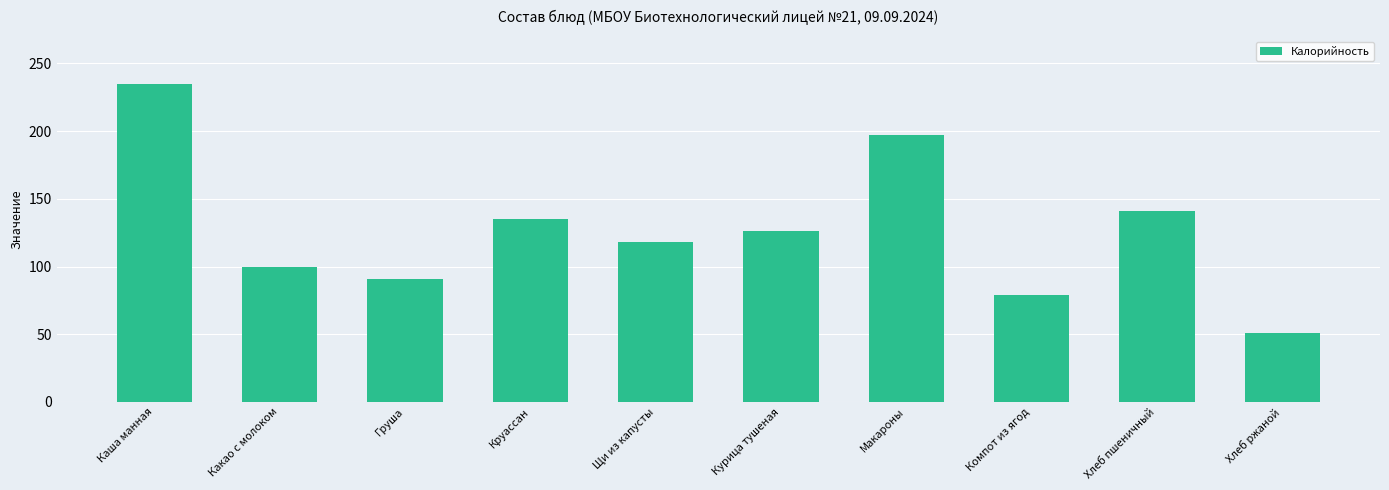

What is the difference between the maximum and minimum values?

184